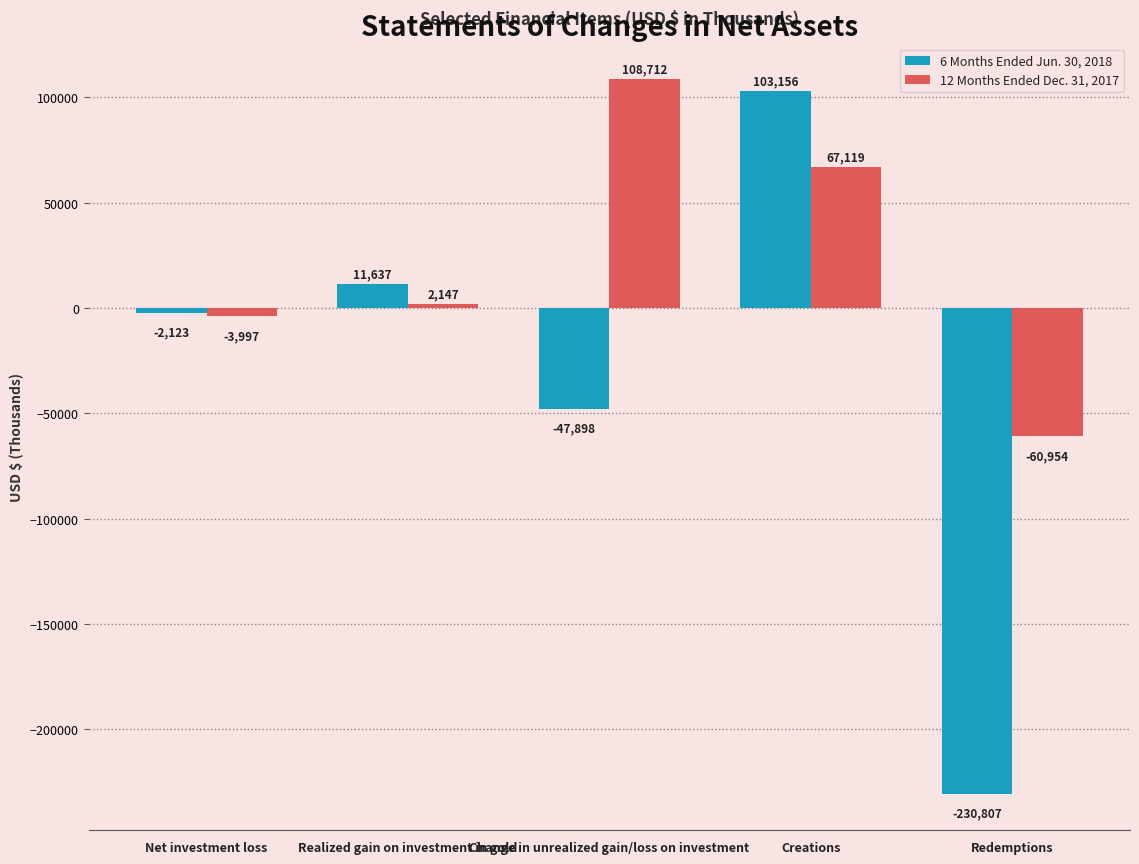

Is it true that 12 Months Ended Dec. 31, 2017 equals 65543 at Change in unrealized gain/loss on investment?

False